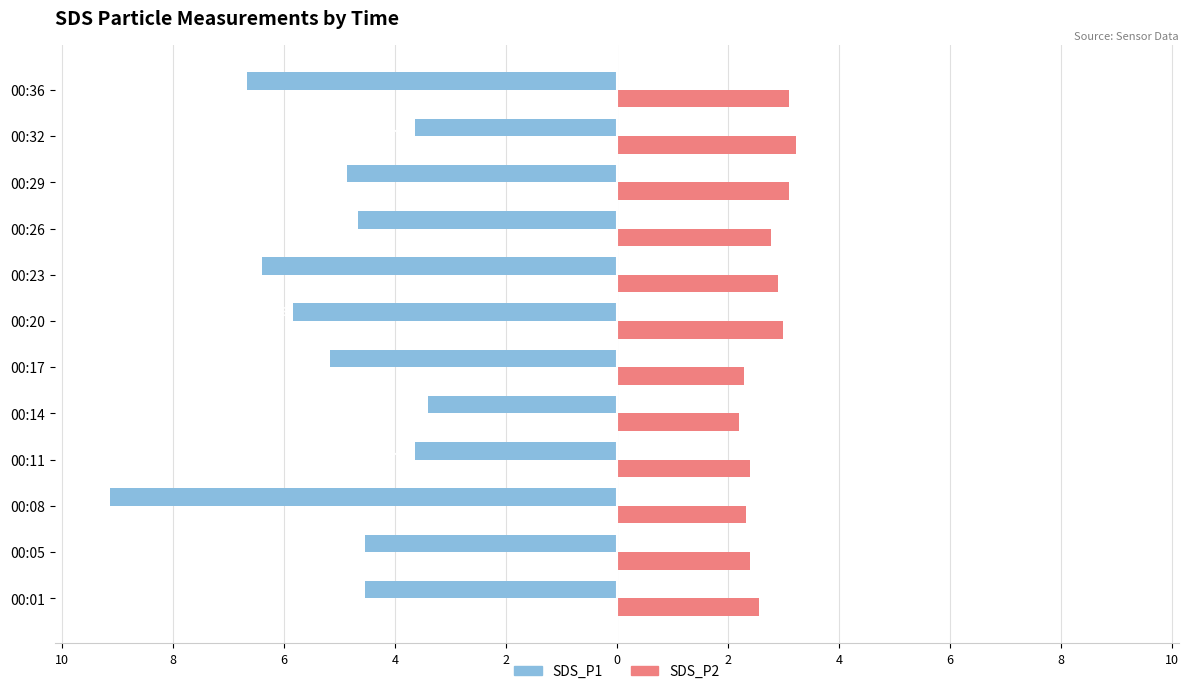

How many bars are there in each group?

2